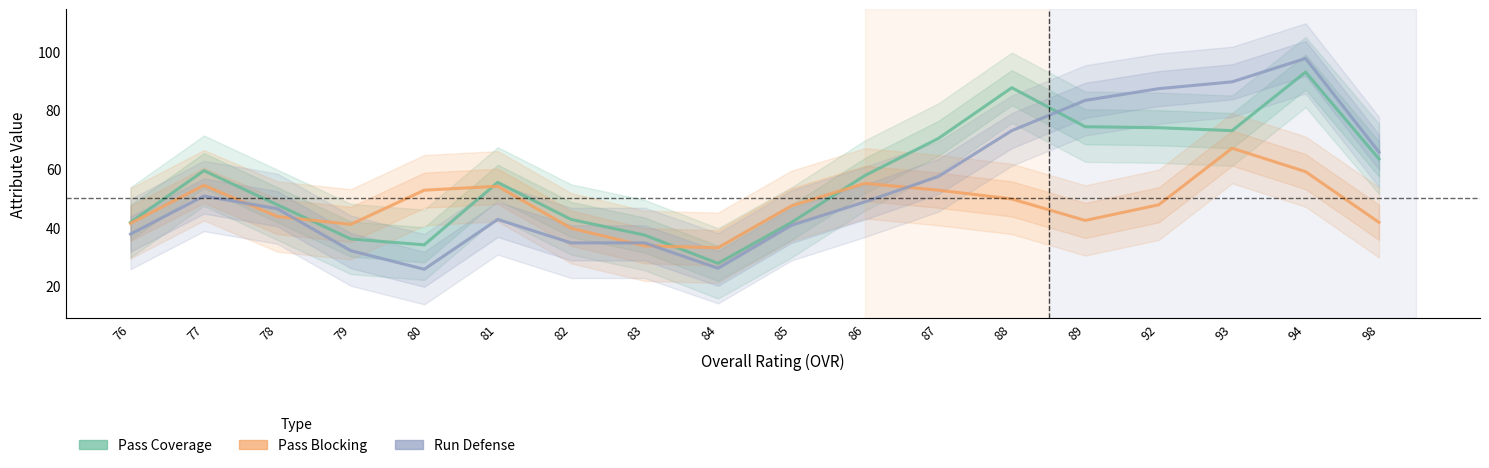

What are all the series names shown in the legend?

Pass Coverage, Pass Blocking, Run Defense